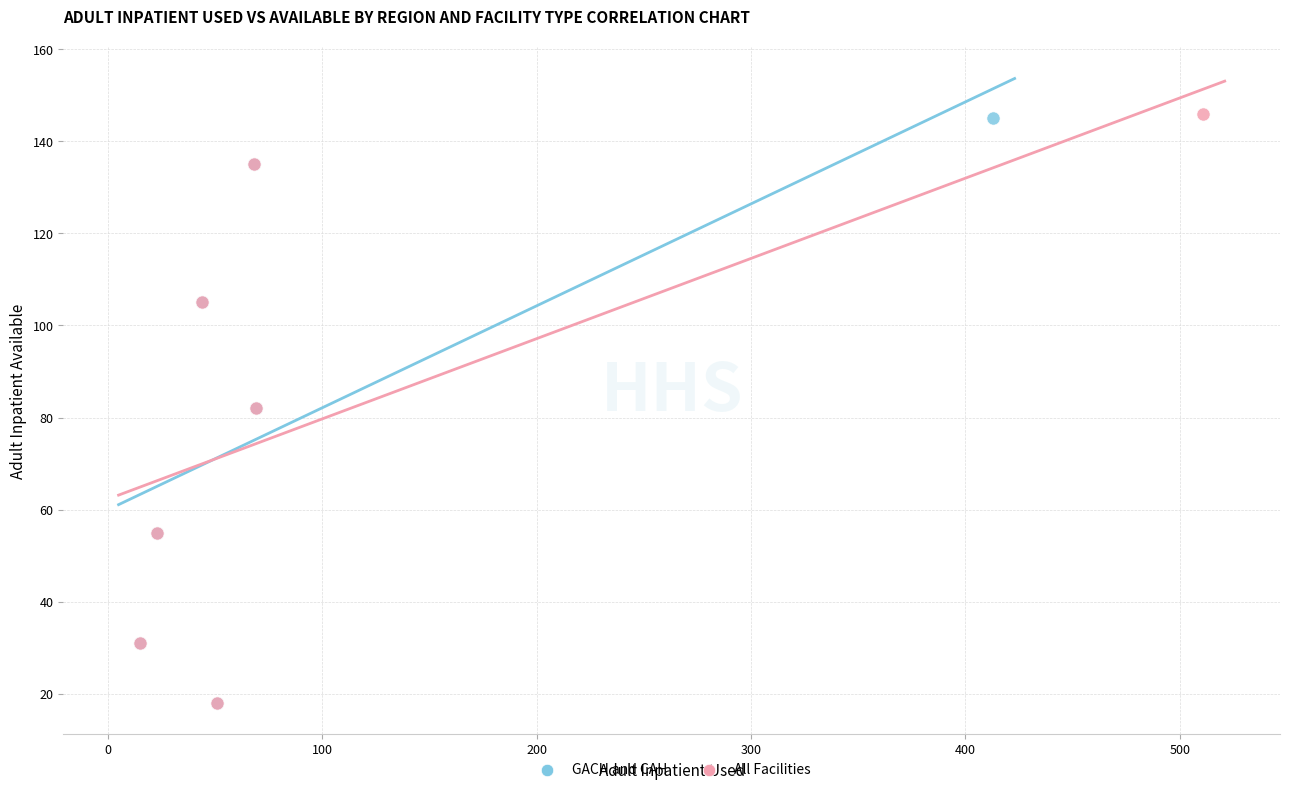

Which series has the largest Y range (max minus min)?

All Facilities